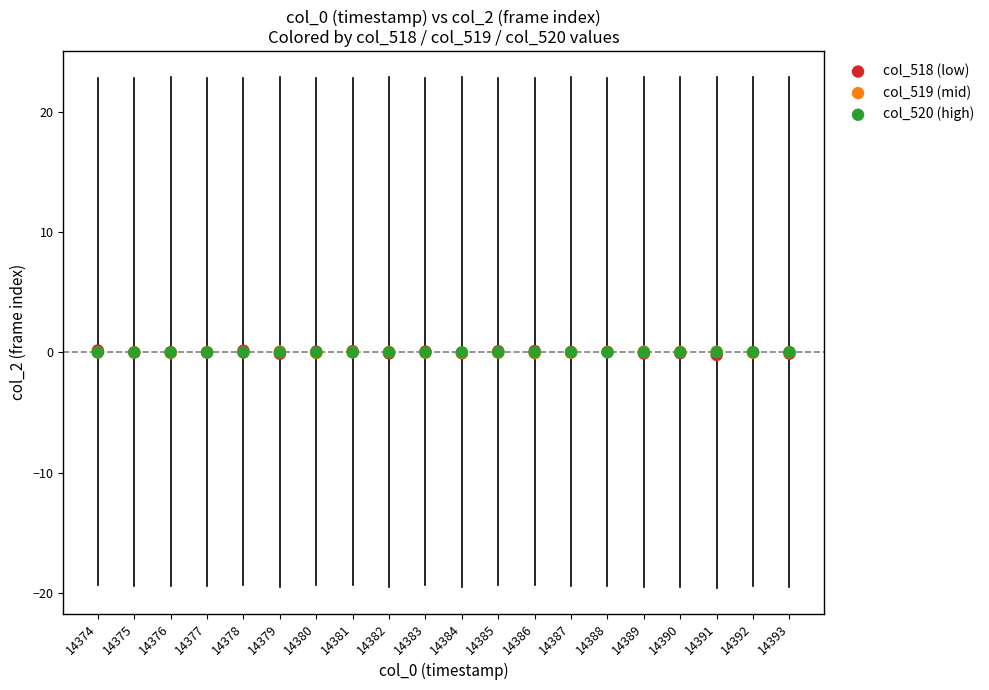

What are all the series names shown in the legend?

col_518 (low), col_519 (mid), col_520 (high)